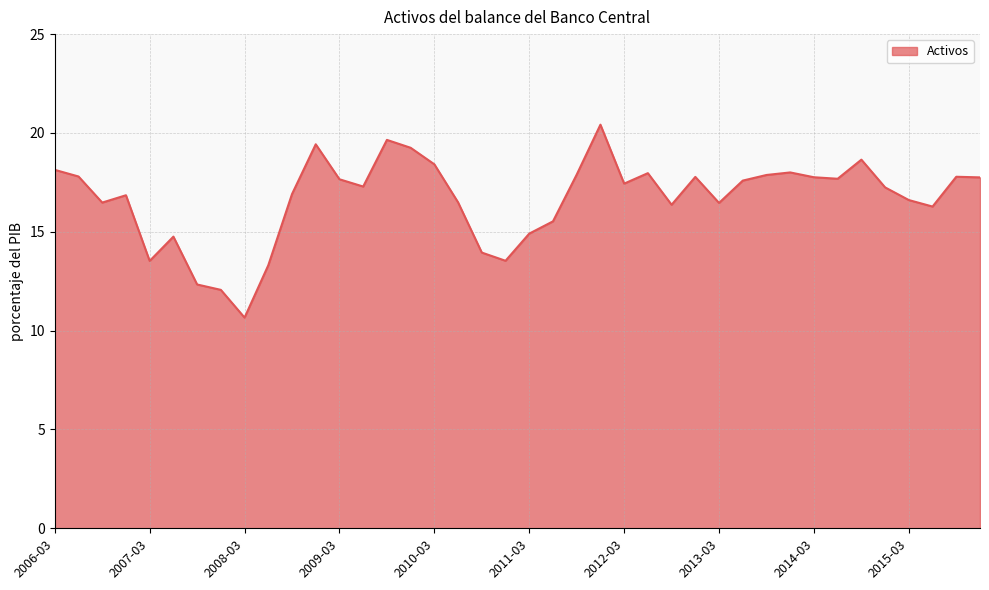

What is the difference between the maximum and minimum values?

9.8